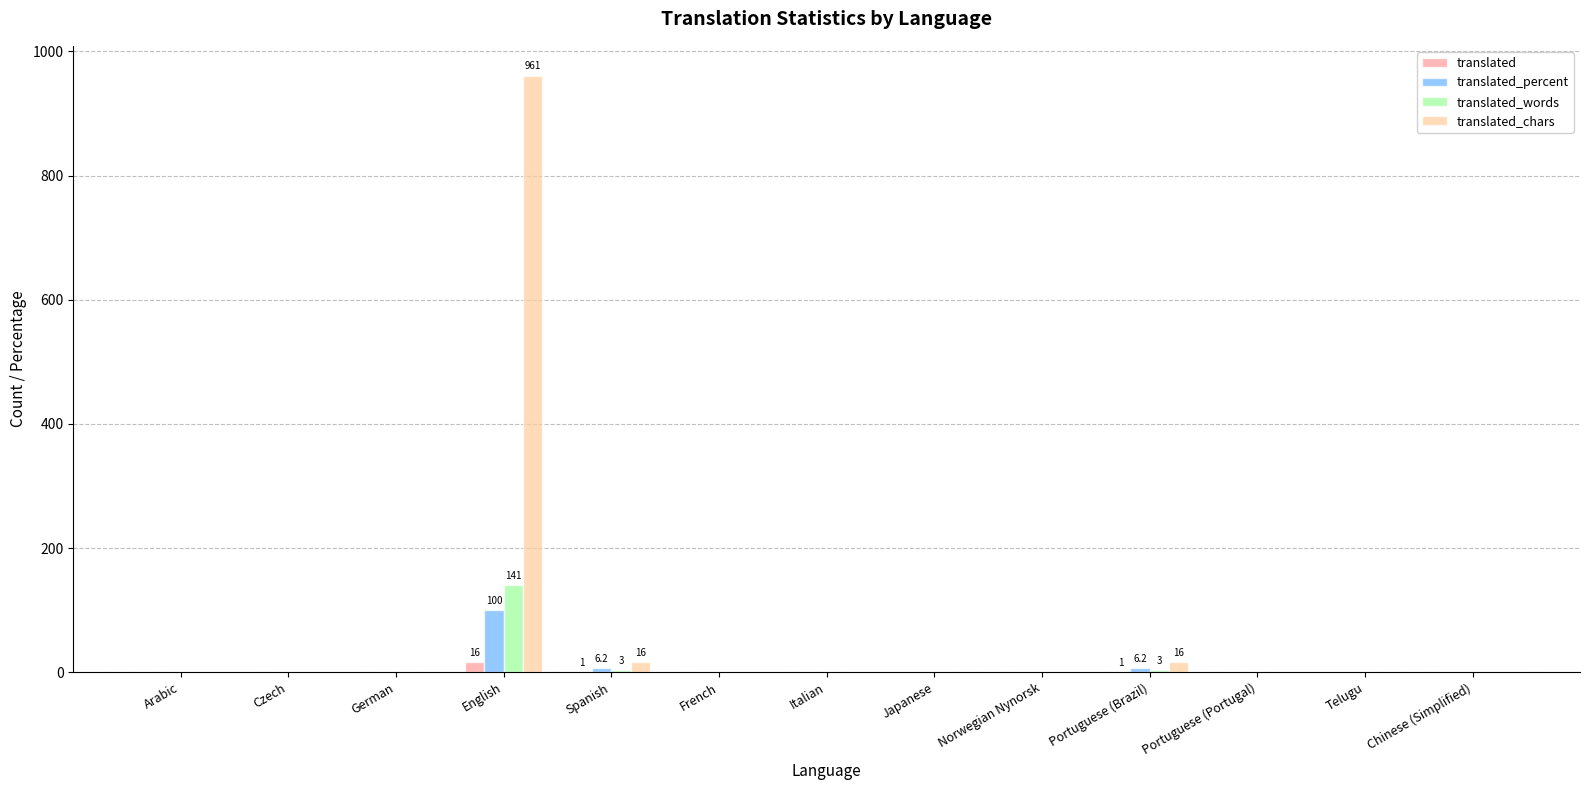

Between German and Spanish, which series saw the biggest shift?

translated_chars